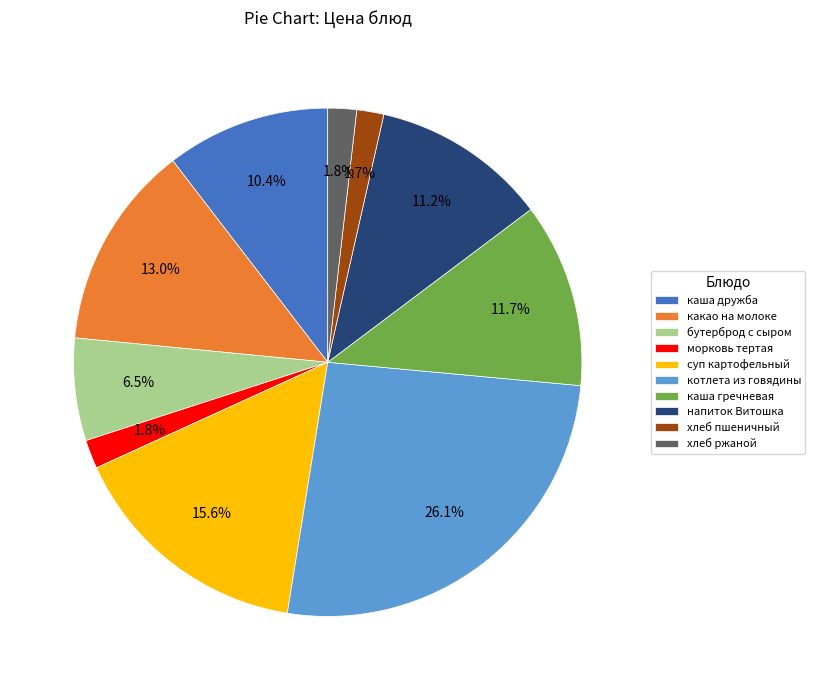

Count the number of slices in the pie.

10